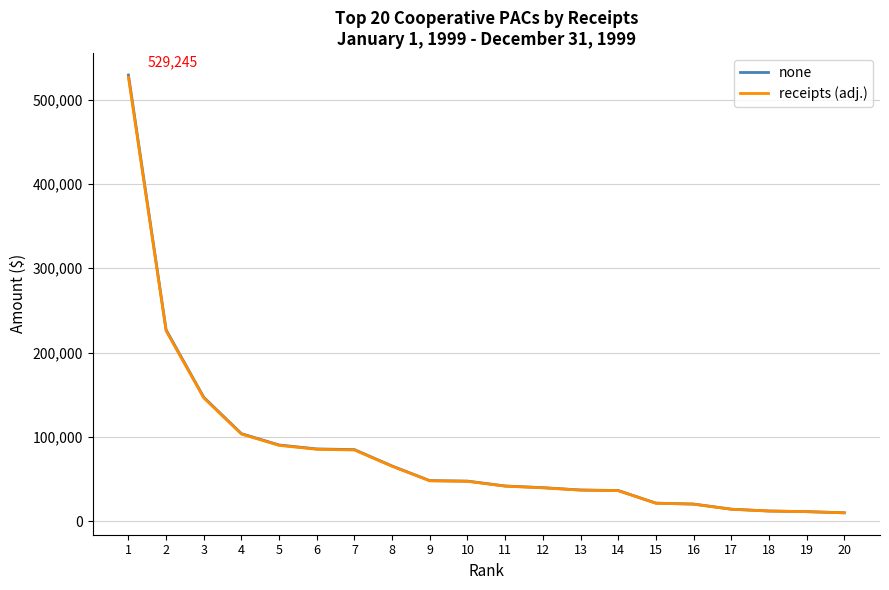

How many values in the none series are below 47504?

10